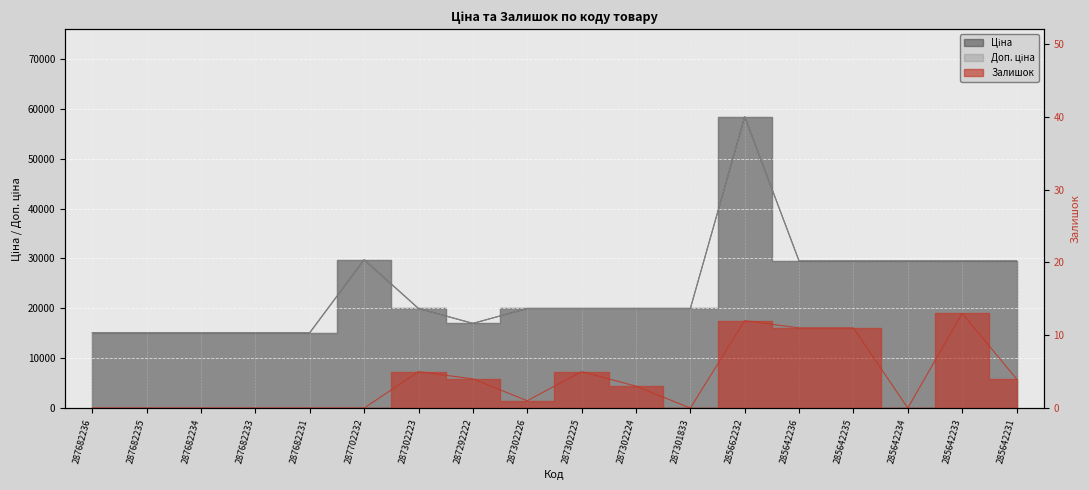

In Залишок, how many points are higher than both neighbors (excluding endpoints)?

4